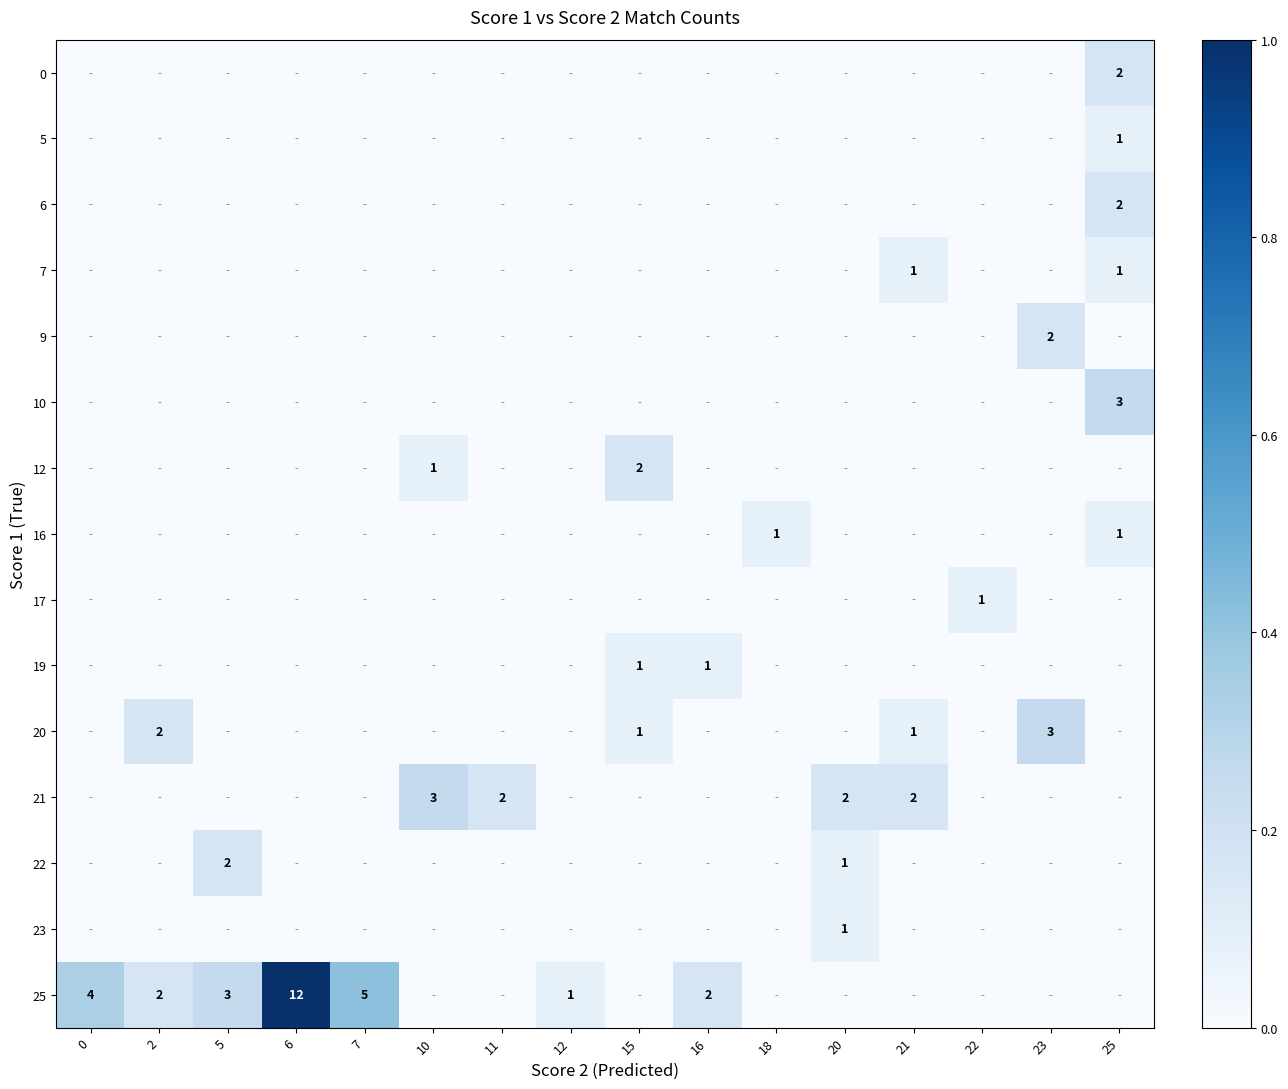

Which series has the largest total across all categories?

25